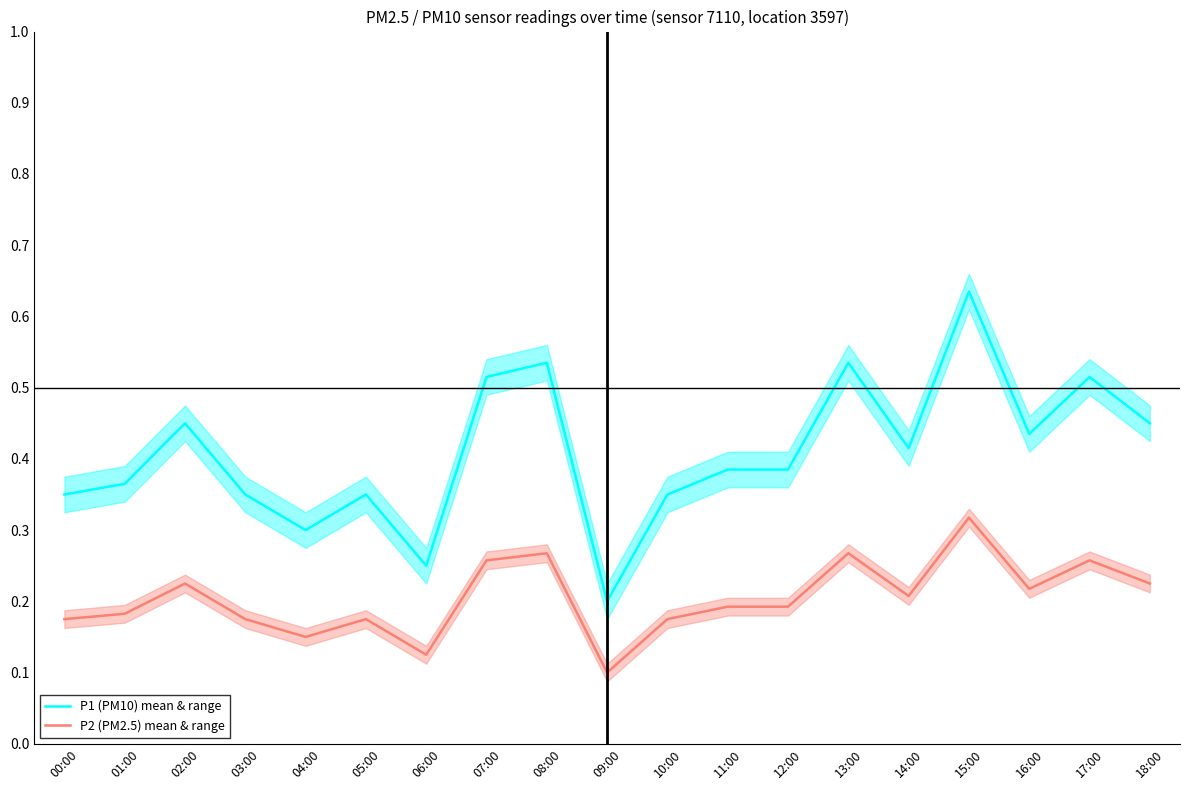

At which category does the chart reach its peak across all series?

15:00